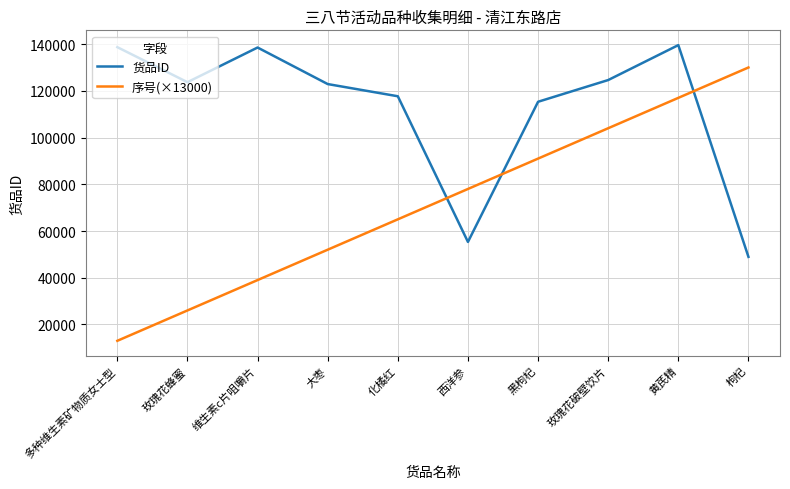

Which category has the highest value in the 序号(×13000) series?

枸杞